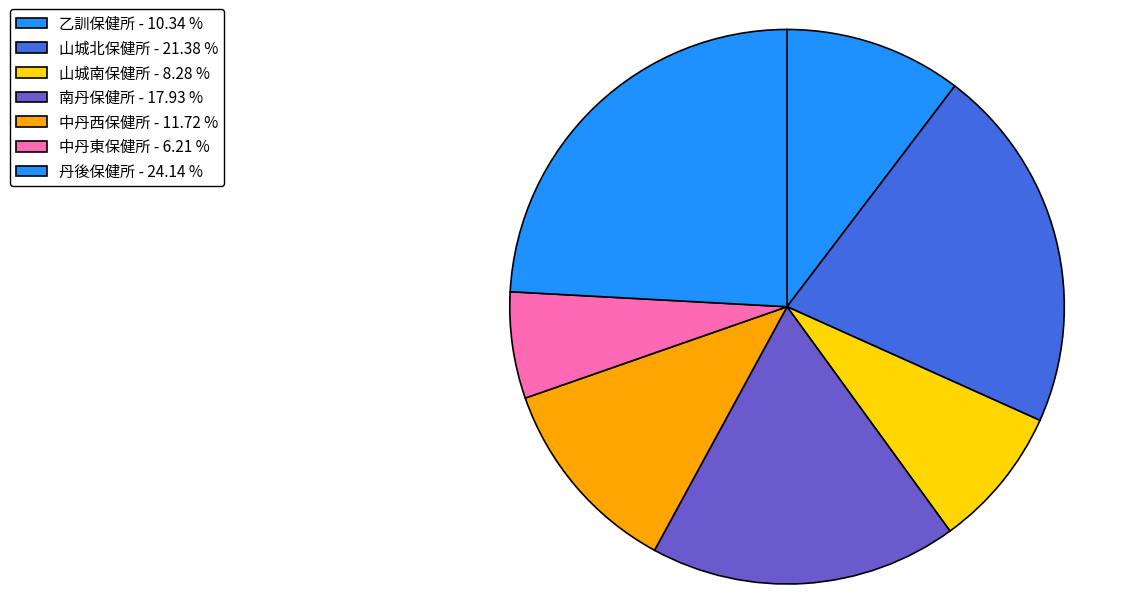

Which slice is the largest?

丹後保健所